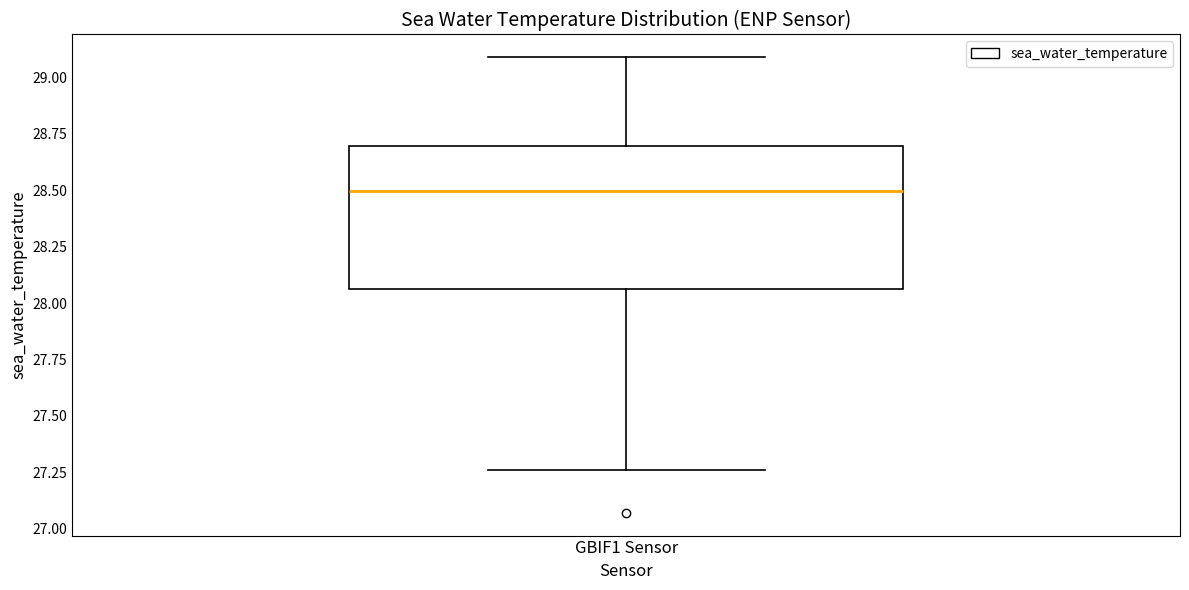

Read this box plot against the y-axis: the position of the median line, the range covered by the box, and the ends of both whiskers. The values are not printed on the chart, so give them approximately, as read against the axis.

median 28.50, box 28.05 to 28.70, whiskers 27.25 to 29.10